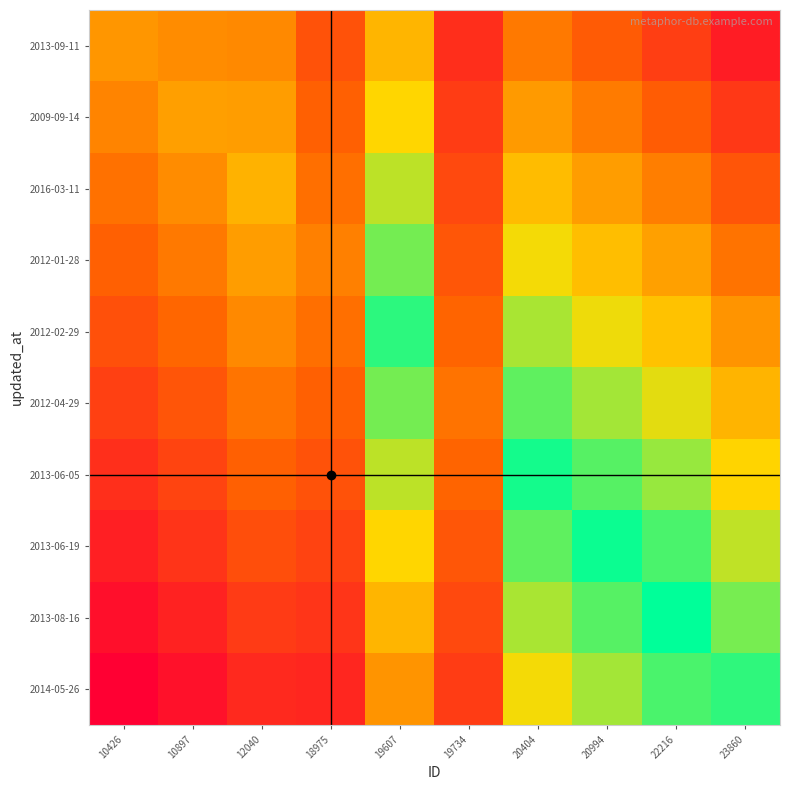

What is the spread (max minus min) of values at 22216?

0.8